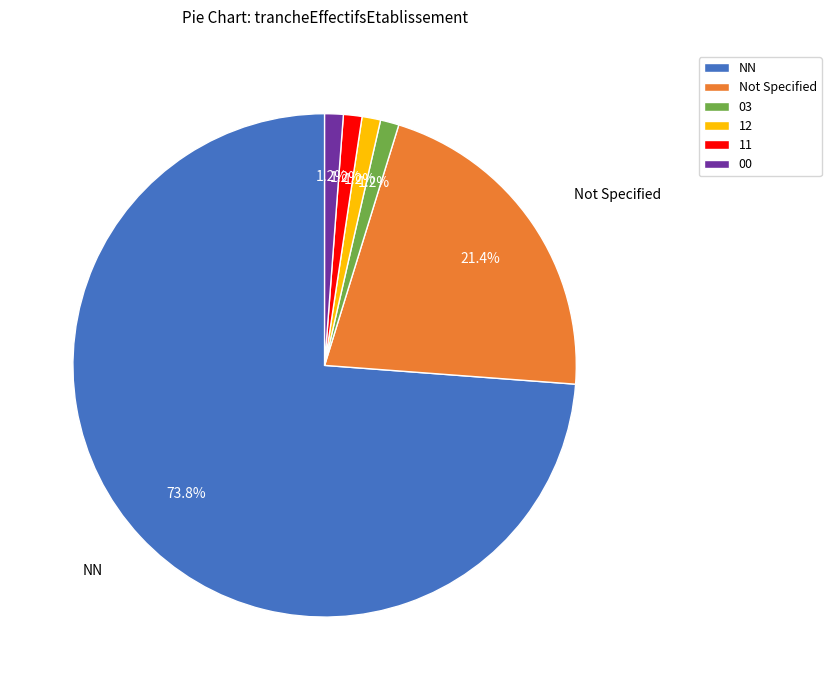

Is there a majority slice in this chart?

Yes